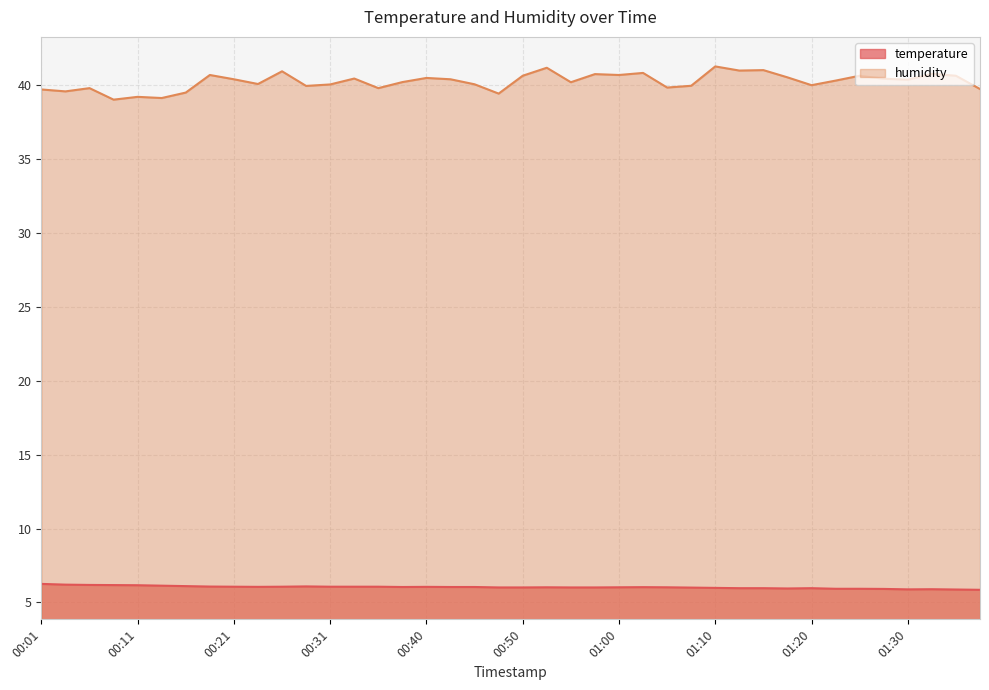

Reading right to left, list all the values displayed in this chart.

temperature: 01:37=5.8	01:35=5.9	01:32=5.9	01:30=5.9	01:27=5.9	01:25=5.9	01:22=5.9	01:20=6.0	01:17=5.9	01:15=6.0	01:12=6.0	01:10=6.0	01:07=6.0	01:05=6.0	01:02=6.0	01:00=6.0	00:57=6.0	00:55=6.0	00:53=6.0	00:50=6.0	00:48=6.0	00:45=6.0	00:43=6.0	00:40=6.0	00:38=6.0	00:35=6.1	00:33=6.1	00:31=6.1	00:28=6.1	00:26=6.1	00:23=6.0	00:21=6.1	00:18=6.1	00:16=6.1	00:13=6.1	00:11=6.2	00:08=6.2	00:06=6.2	00:04=6.2	00:01=6.2
humidity: 01:37=39.8	01:35=40.7	01:32=40.8	01:30=40.4	01:27=40.5	01:25=40.7	01:22=40.3	01:20=40.0	01:17=40.5	01:15=41.0	01:12=41.0	01:10=41.3	01:07=40.0	01:05=39.9	01:02=40.9	01:00=40.7	00:57=40.8	00:55=40.2	00:53=41.2	00:50=40.7	00:48=39.5	00:45=40.1	00:43=40.4	00:40=40.5	00:38=40.2	00:35=39.8	00:33=40.5	00:31=40.1	00:28=40.0	00:26=41.0	00:23=40.1	00:21=40.4	00:18=40.7	00:16=39.5	00:13=39.1	00:11=39.2	00:08=39.0	00:06=39.8	00:04=39.6	00:01=39.7